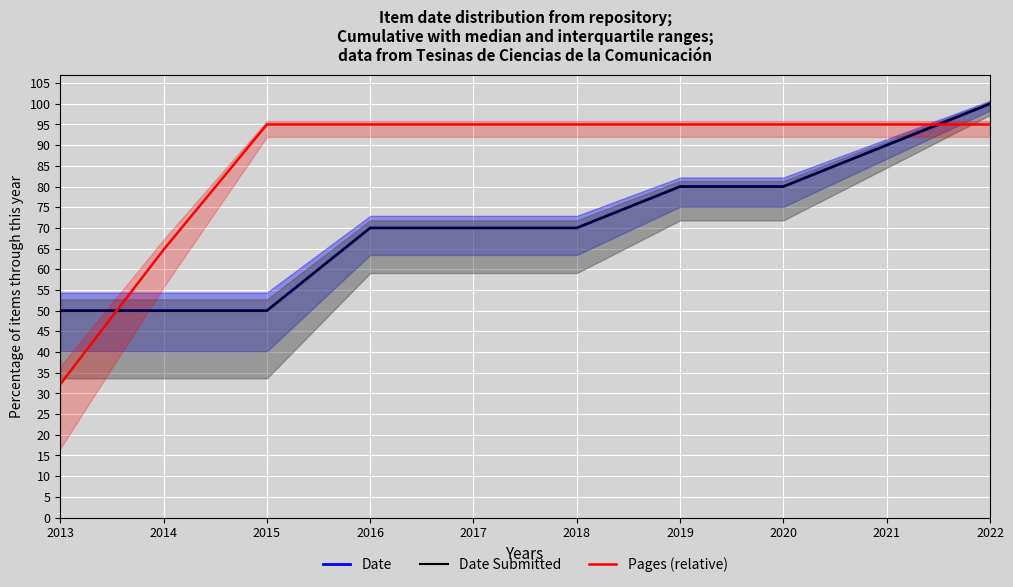

Where is Date Submitted nearest to the value 75?

2016